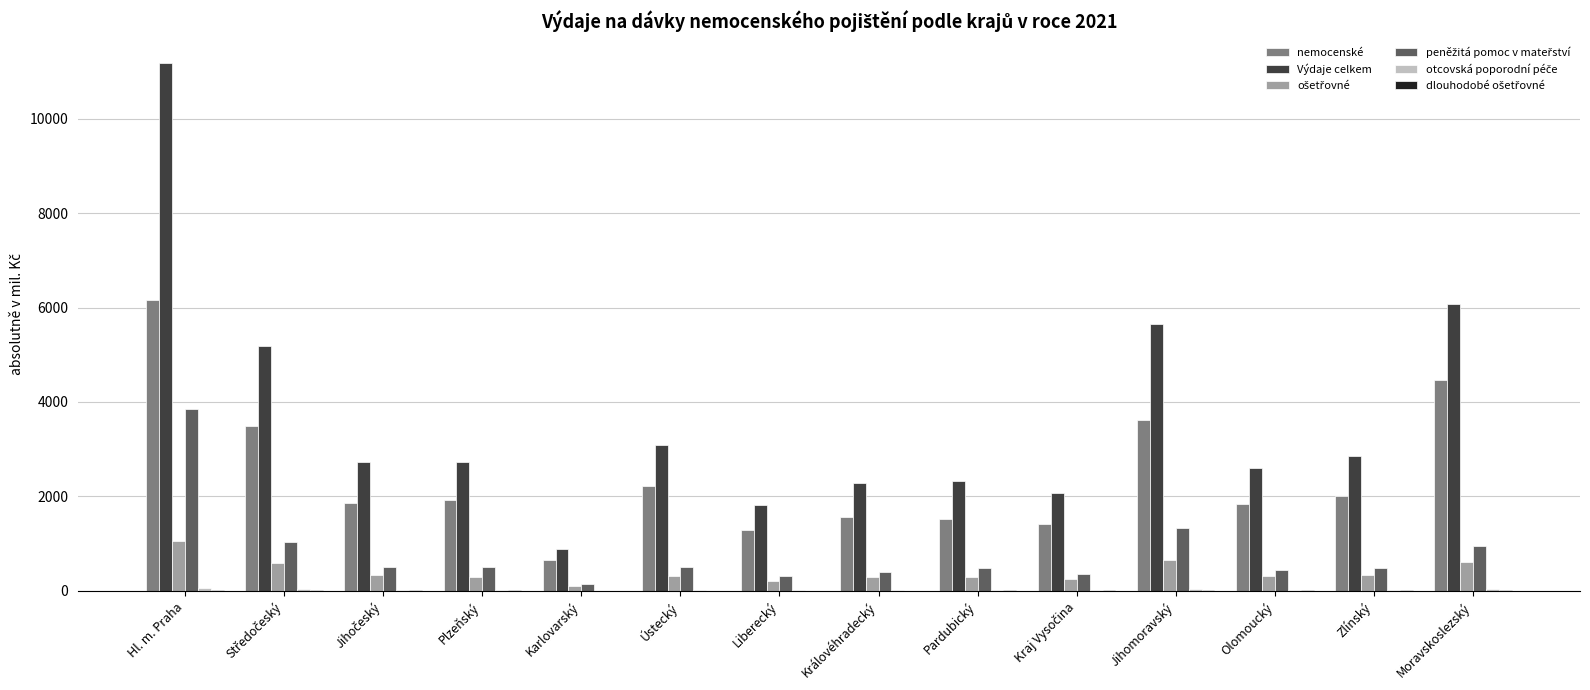

Between Zlínský and Moravskoslezský, which series saw the biggest shift?

Výdaje celkem